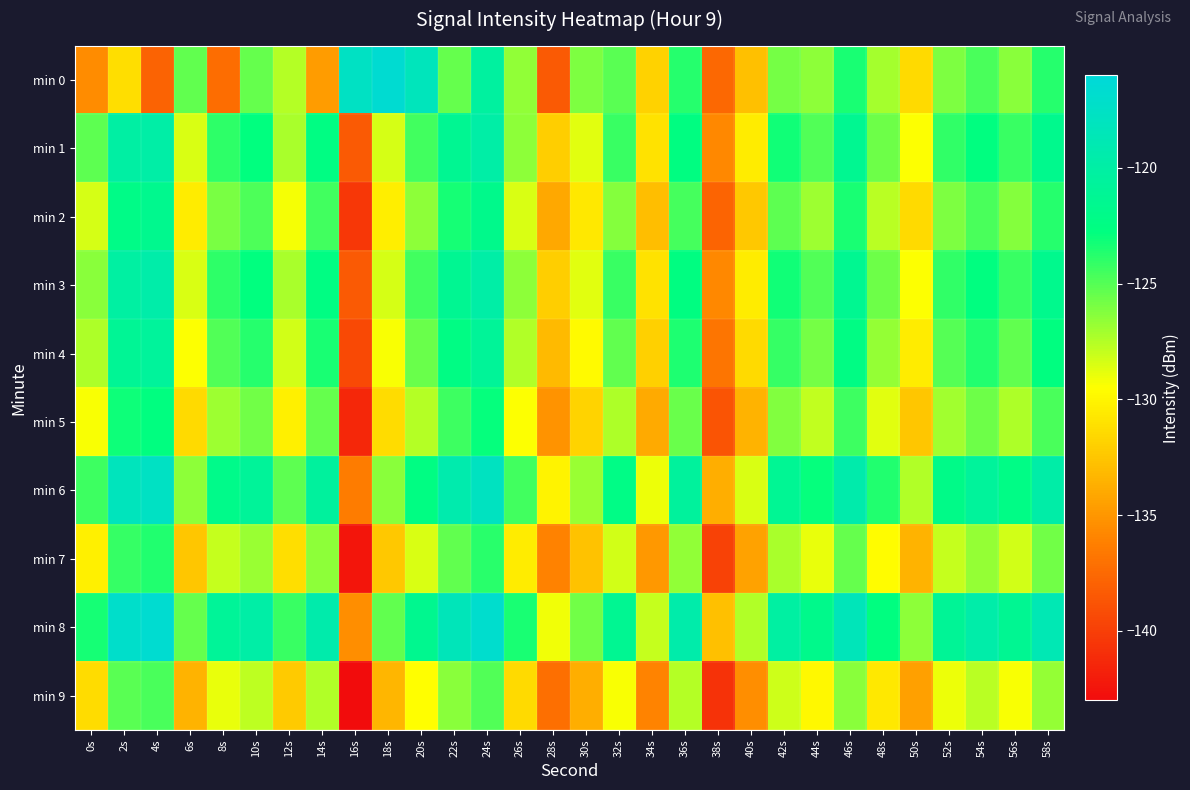

Reading left to right, what are all the values shown in this chart?

min 0: 0s=-135.5	2s=-131.3	4s=-137.9	6s=-125.3	8s=-137.3	10s=-125.4	12s=-127.5	14s=-134.7	16s=-117.7	18s=-116.6	20s=-118.2	22s=-125.5	24s=-120.4	26s=-126.6	28s=-138.5	30s=-126.1	32s=-125.1	34s=-131.8	36s=-123.7	38s=-137.6	40s=-132.8	42s=-125.8	44s=-126.5	46s=-123.4	48s=-127.1	50s=-131.5	52s=-126.0	54s=-124.7	56s=-126.4	58s=-123.8
min 1: 0s=-125.3	2s=-120.0	4s=-119.8	6s=-128.5	8s=-123.9	10s=-122.8	12s=-127.3	14s=-122.5	16s=-138.4	18s=-128.4	20s=-124.5	22s=-121.3	24s=-119.9	26s=-126.5	28s=-132.1	30s=-128.8	32s=-124.3	34s=-131.0	36s=-122.6	38s=-135.8	40s=-130.4	42s=-123.2	44s=-124.9	46s=-121.4	48s=-125.7	50s=-129.5	52s=-124.0	54s=-122.7	56s=-124.3	58s=-121.7
min 2: 0s=-128.3	2s=-122.2	4s=-121.7	6s=-130.5	8s=-125.9	10s=-124.8	12s=-129.3	14s=-124.5	16s=-140.4	18s=-130.4	20s=-126.5	22s=-123.3	24s=-121.9	26s=-128.4	28s=-134.1	30s=-130.8	32s=-126.3	34s=-133.0	36s=-124.6	38s=-137.8	40s=-132.4	42s=-125.2	44s=-126.9	46s=-123.4	48s=-127.7	50s=-131.5	52s=-126.0	54s=-124.7	56s=-126.3	58s=-123.7
min 3: 0s=-126.3	2s=-120.2	4s=-119.7	6s=-128.5	8s=-123.9	10s=-122.8	12s=-127.3	14s=-122.5	16s=-138.4	18s=-128.4	20s=-124.5	22s=-121.3	24s=-119.9	26s=-126.5	28s=-132.1	30s=-128.8	32s=-124.3	34s=-131.0	36s=-122.6	38s=-135.8	40s=-130.4	42s=-123.2	44s=-124.9	46s=-121.4	48s=-125.7	50s=-129.5	52s=-124.0	54s=-122.7	56s=-124.3	58s=-121.7
min 4: 0s=-127.3	2s=-121.2	4s=-120.7	6s=-129.5	8s=-124.9	10s=-123.8	12s=-128.3	14s=-123.5	16s=-139.4	18s=-129.4	20s=-125.5	22s=-122.3	24s=-120.9	26s=-127.5	28s=-133.1	30s=-129.8	32s=-125.3	34s=-132.0	36s=-123.6	38s=-136.8	40s=-131.4	42s=-124.2	44s=-125.9	46s=-122.4	48s=-126.7	50s=-130.5	52s=-125.0	54s=-123.7	56s=-125.3	58s=-122.7
min 5: 0s=-129.3	2s=-123.2	4s=-122.7	6s=-131.5	8s=-126.9	10s=-125.8	12s=-130.3	14s=-125.5	16s=-141.4	18s=-131.4	20s=-127.5	22s=-124.3	24s=-122.9	26s=-129.4	28s=-135.1	30s=-131.8	32s=-127.3	34s=-134.0	36s=-125.6	38s=-138.8	40s=-133.4	42s=-126.2	44s=-127.9	46s=-124.4	48s=-128.7	50s=-132.5	52s=-127.0	54s=-125.7	56s=-127.3	58s=-124.7
min 6: 0s=-124.3	2s=-118.2	4s=-117.7	6s=-126.5	8s=-121.9	10s=-120.8	12s=-125.3	14s=-120.5	16s=-136.4	18s=-126.4	20s=-122.5	22s=-119.3	24s=-117.9	26s=-124.5	28s=-130.1	30s=-126.8	32s=-122.3	34s=-129.0	36s=-120.6	38s=-133.8	40s=-128.4	42s=-121.2	44s=-122.9	46s=-119.4	48s=-123.7	50s=-127.5	52s=-122.0	54s=-120.7	56s=-122.3	58s=-119.7
min 7: 0s=-130.3	2s=-124.2	4s=-123.7	6s=-132.5	8s=-127.9	10s=-126.8	12s=-131.3	14s=-126.5	16s=-142.4	18s=-132.4	20s=-128.5	22s=-125.3	24s=-123.9	26s=-130.4	28s=-136.1	30s=-132.8	32s=-128.3	34s=-135.0	36s=-126.6	38s=-139.8	40s=-134.4	42s=-127.2	44s=-128.9	46s=-125.4	48s=-129.7	50s=-133.5	52s=-128.0	54s=-126.7	56s=-128.3	58s=-125.7
min 8: 0s=-123.3	2s=-117.2	4s=-116.7	6s=-125.5	8s=-120.9	10s=-119.8	12s=-124.3	14s=-119.5	16s=-135.4	18s=-125.4	20s=-121.5	22s=-118.3	24s=-116.9	26s=-123.5	28s=-129.1	30s=-125.8	32s=-121.3	34s=-128.0	36s=-119.6	38s=-132.8	40s=-127.5	42s=-120.2	44s=-121.9	46s=-118.4	48s=-122.7	50s=-126.5	52s=-121.0	54s=-119.7	56s=-121.3	58s=-118.7
min 9: 0s=-131.3	2s=-125.2	4s=-124.7	6s=-133.5	8s=-128.9	10s=-127.8	12s=-132.3	14s=-127.5	16s=-143.4	18s=-133.4	20s=-129.5	22s=-126.3	24s=-124.9	26s=-131.4	28s=-137.1	30s=-133.8	32s=-129.3	34s=-136.0	36s=-127.6	38s=-140.8	40s=-135.4	42s=-128.2	44s=-129.9	46s=-126.4	48s=-130.7	50s=-134.5	52s=-129.0	54s=-127.7	56s=-129.3	58s=-126.7